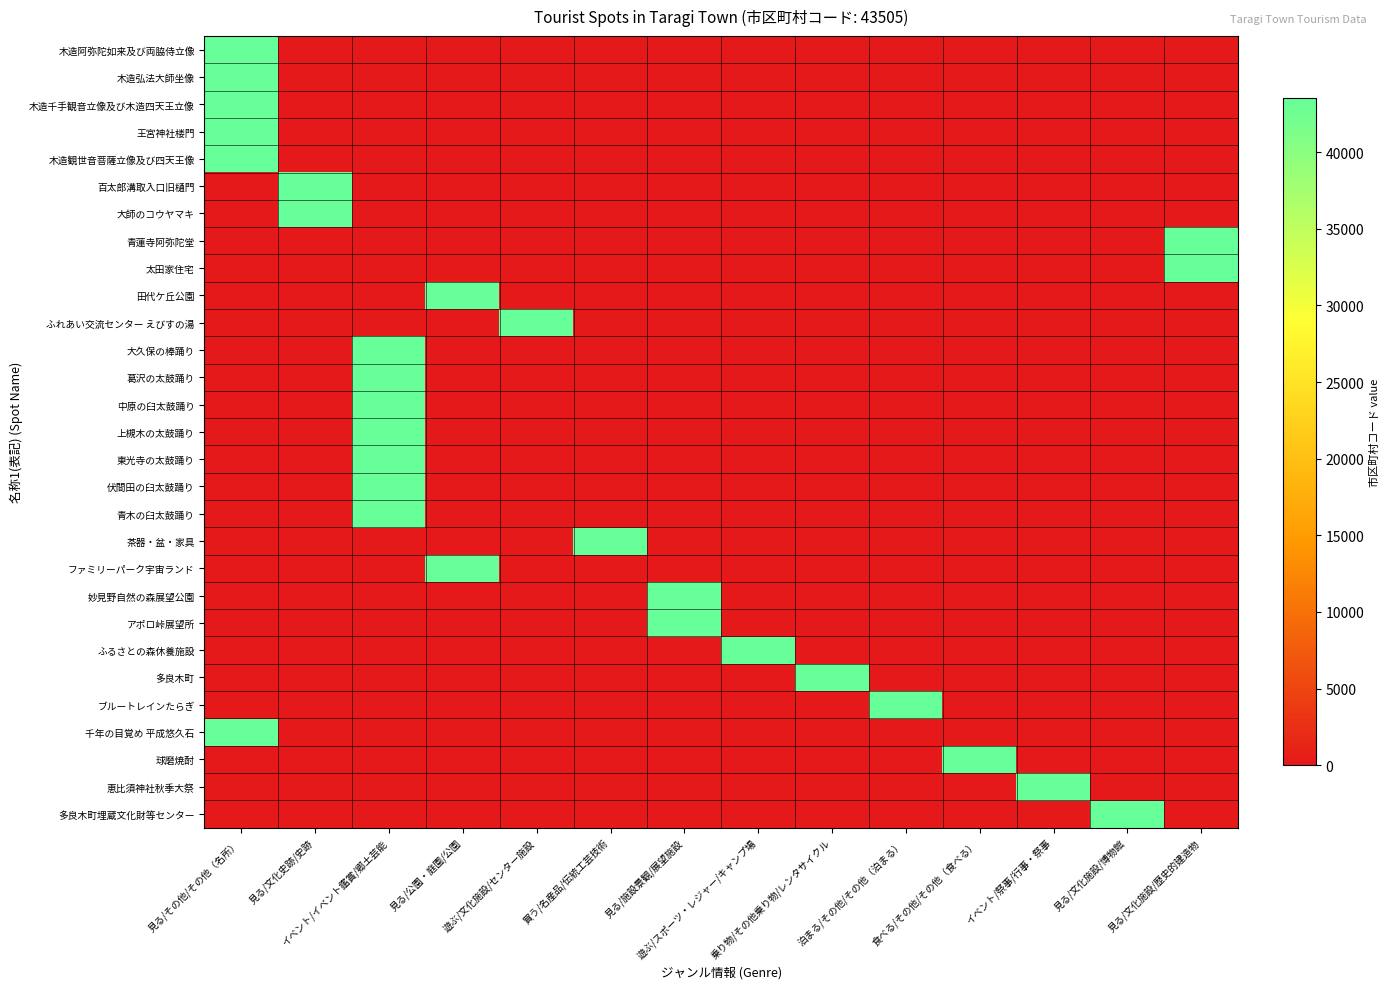

Reading right to left, transcribe all the data shown in this chart.

木造阿弥陀如来及び両脇侍立像: 見る/文化施設/歴史的建造物=0	見る/文化施設/博物館=0	イベント/祭事/行事・祭事=0	食べる/その他/その他（食べる）=0	泊まる/その他/その他（泊まる）=0	乗り物/その他乗り物/レンタサイクル=0	遊ぶ/スポーツ・レジャー/キャンプ場=0	見る/施設景観/展望施設=0	買う/名産品/伝統工芸技術=0	遊ぶ/文化施設/センター施設=0	見る/公園・庭園/公園=0	イベント/イベント鑑賞/郷土芸能=0	見る/文化史跡/史跡=0	見る/その他/その他（名所）=43505
木造弘法大師坐像: 見る/文化施設/歴史的建造物=0	見る/文化施設/博物館=0	イベント/祭事/行事・祭事=0	食べる/その他/その他（食べる）=0	泊まる/その他/その他（泊まる）=0	乗り物/その他乗り物/レンタサイクル=0	遊ぶ/スポーツ・レジャー/キャンプ場=0	見る/施設景観/展望施設=0	買う/名産品/伝統工芸技術=0	遊ぶ/文化施設/センター施設=0	見る/公園・庭園/公園=0	イベント/イベント鑑賞/郷土芸能=0	見る/文化史跡/史跡=0	見る/その他/その他（名所）=43505
木造千手観音立像及び木造四天王立像: 見る/文化施設/歴史的建造物=0	見る/文化施設/博物館=0	イベント/祭事/行事・祭事=0	食べる/その他/その他（食べる）=0	泊まる/その他/その他（泊まる）=0	乗り物/その他乗り物/レンタサイクル=0	遊ぶ/スポーツ・レジャー/キャンプ場=0	見る/施設景観/展望施設=0	買う/名産品/伝統工芸技術=0	遊ぶ/文化施設/センター施設=0	見る/公園・庭園/公園=0	イベント/イベント鑑賞/郷土芸能=0	見る/文化史跡/史跡=0	見る/その他/その他（名所）=43505
王宮神社楼門: 見る/文化施設/歴史的建造物=0	見る/文化施設/博物館=0	イベント/祭事/行事・祭事=0	食べる/その他/その他（食べる）=0	泊まる/その他/その他（泊まる）=0	乗り物/その他乗り物/レンタサイクル=0	遊ぶ/スポーツ・レジャー/キャンプ場=0	見る/施設景観/展望施設=0	買う/名産品/伝統工芸技術=0	遊ぶ/文化施設/センター施設=0	見る/公園・庭園/公園=0	イベント/イベント鑑賞/郷土芸能=0	見る/文化史跡/史跡=0	見る/その他/その他（名所）=43505
木造観世音菩薩立像及び四天王像: 見る/文化施設/歴史的建造物=0	見る/文化施設/博物館=0	イベント/祭事/行事・祭事=0	食べる/その他/その他（食べる）=0	泊まる/その他/その他（泊まる）=0	乗り物/その他乗り物/レンタサイクル=0	遊ぶ/スポーツ・レジャー/キャンプ場=0	見る/施設景観/展望施設=0	買う/名産品/伝統工芸技術=0	遊ぶ/文化施設/センター施設=0	見る/公園・庭園/公園=0	イベント/イベント鑑賞/郷土芸能=0	見る/文化史跡/史跡=0	見る/その他/その他（名所）=43505
百太郎溝取入口旧樋門: 見る/文化施設/歴史的建造物=0	見る/文化施設/博物館=0	イベント/祭事/行事・祭事=0	食べる/その他/その他（食べる）=0	泊まる/その他/その他（泊まる）=0	乗り物/その他乗り物/レンタサイクル=0	遊ぶ/スポーツ・レジャー/キャンプ場=0	見る/施設景観/展望施設=0	買う/名産品/伝統工芸技術=0	遊ぶ/文化施設/センター施設=0	見る/公園・庭園/公園=0	イベント/イベント鑑賞/郷土芸能=0	見る/文化史跡/史跡=43505	見る/その他/その他（名所）=0
大師のコウヤマキ: 見る/文化施設/歴史的建造物=0	見る/文化施設/博物館=0	イベント/祭事/行事・祭事=0	食べる/その他/その他（食べる）=0	泊まる/その他/その他（泊まる）=0	乗り物/その他乗り物/レンタサイクル=0	遊ぶ/スポーツ・レジャー/キャンプ場=0	見る/施設景観/展望施設=0	買う/名産品/伝統工芸技術=0	遊ぶ/文化施設/センター施設=0	見る/公園・庭園/公園=0	イベント/イベント鑑賞/郷土芸能=0	見る/文化史跡/史跡=43505	見る/その他/その他（名所）=0
青蓮寺阿弥陀堂: 見る/文化施設/歴史的建造物=43505	見る/文化施設/博物館=0	イベント/祭事/行事・祭事=0	食べる/その他/その他（食べる）=0	泊まる/その他/その他（泊まる）=0	乗り物/その他乗り物/レンタサイクル=0	遊ぶ/スポーツ・レジャー/キャンプ場=0	見る/施設景観/展望施設=0	買う/名産品/伝統工芸技術=0	遊ぶ/文化施設/センター施設=0	見る/公園・庭園/公園=0	イベント/イベント鑑賞/郷土芸能=0	見る/文化史跡/史跡=0	見る/その他/その他（名所）=0
太田家住宅: 見る/文化施設/歴史的建造物=43505	見る/文化施設/博物館=0	イベント/祭事/行事・祭事=0	食べる/その他/その他（食べる）=0	泊まる/その他/その他（泊まる）=0	乗り物/その他乗り物/レンタサイクル=0	遊ぶ/スポーツ・レジャー/キャンプ場=0	見る/施設景観/展望施設=0	買う/名産品/伝統工芸技術=0	遊ぶ/文化施設/センター施設=0	見る/公園・庭園/公園=0	イベント/イベント鑑賞/郷土芸能=0	見る/文化史跡/史跡=0	見る/その他/その他（名所）=0
田代ケ丘公園: 見る/文化施設/歴史的建造物=0	見る/文化施設/博物館=0	イベント/祭事/行事・祭事=0	食べる/その他/その他（食べる）=0	泊まる/その他/その他（泊まる）=0	乗り物/その他乗り物/レンタサイクル=0	遊ぶ/スポーツ・レジャー/キャンプ場=0	見る/施設景観/展望施設=0	買う/名産品/伝統工芸技術=0	遊ぶ/文化施設/センター施設=0	見る/公園・庭園/公園=43505	イベント/イベント鑑賞/郷土芸能=0	見る/文化史跡/史跡=0	見る/その他/その他（名所）=0
ふれあい交流センター えびすの湯: 見る/文化施設/歴史的建造物=0	見る/文化施設/博物館=0	イベント/祭事/行事・祭事=0	食べる/その他/その他（食べる）=0	泊まる/その他/その他（泊まる）=0	乗り物/その他乗り物/レンタサイクル=0	遊ぶ/スポーツ・レジャー/キャンプ場=0	見る/施設景観/展望施設=0	買う/名産品/伝統工芸技術=0	遊ぶ/文化施設/センター施設=43505	見る/公園・庭園/公園=0	イベント/イベント鑑賞/郷土芸能=0	見る/文化史跡/史跡=0	見る/その他/その他（名所）=0
大久保の棒踊り: 見る/文化施設/歴史的建造物=0	見る/文化施設/博物館=0	イベント/祭事/行事・祭事=0	食べる/その他/その他（食べる）=0	泊まる/その他/その他（泊まる）=0	乗り物/その他乗り物/レンタサイクル=0	遊ぶ/スポーツ・レジャー/キャンプ場=0	見る/施設景観/展望施設=0	買う/名産品/伝統工芸技術=0	遊ぶ/文化施設/センター施設=0	見る/公園・庭園/公園=0	イベント/イベント鑑賞/郷土芸能=43505	見る/文化史跡/史跡=0	見る/その他/その他（名所）=0
葛沢の太鼓踊り: 見る/文化施設/歴史的建造物=0	見る/文化施設/博物館=0	イベント/祭事/行事・祭事=0	食べる/その他/その他（食べる）=0	泊まる/その他/その他（泊まる）=0	乗り物/その他乗り物/レンタサイクル=0	遊ぶ/スポーツ・レジャー/キャンプ場=0	見る/施設景観/展望施設=0	買う/名産品/伝統工芸技術=0	遊ぶ/文化施設/センター施設=0	見る/公園・庭園/公園=0	イベント/イベント鑑賞/郷土芸能=43505	見る/文化史跡/史跡=0	見る/その他/その他（名所）=0
中原の臼太鼓踊り: 見る/文化施設/歴史的建造物=0	見る/文化施設/博物館=0	イベント/祭事/行事・祭事=0	食べる/その他/その他（食べる）=0	泊まる/その他/その他（泊まる）=0	乗り物/その他乗り物/レンタサイクル=0	遊ぶ/スポーツ・レジャー/キャンプ場=0	見る/施設景観/展望施設=0	買う/名産品/伝統工芸技術=0	遊ぶ/文化施設/センター施設=0	見る/公園・庭園/公園=0	イベント/イベント鑑賞/郷土芸能=43505	見る/文化史跡/史跡=0	見る/その他/その他（名所）=0
上槻木の太鼓踊り: 見る/文化施設/歴史的建造物=0	見る/文化施設/博物館=0	イベント/祭事/行事・祭事=0	食べる/その他/その他（食べる）=0	泊まる/その他/その他（泊まる）=0	乗り物/その他乗り物/レンタサイクル=0	遊ぶ/スポーツ・レジャー/キャンプ場=0	見る/施設景観/展望施設=0	買う/名産品/伝統工芸技術=0	遊ぶ/文化施設/センター施設=0	見る/公園・庭園/公園=0	イベント/イベント鑑賞/郷土芸能=43505	見る/文化史跡/史跡=0	見る/その他/その他（名所）=0
東光寺の太鼓踊り: 見る/文化施設/歴史的建造物=0	見る/文化施設/博物館=0	イベント/祭事/行事・祭事=0	食べる/その他/その他（食べる）=0	泊まる/その他/その他（泊まる）=0	乗り物/その他乗り物/レンタサイクル=0	遊ぶ/スポーツ・レジャー/キャンプ場=0	見る/施設景観/展望施設=0	買う/名産品/伝統工芸技術=0	遊ぶ/文化施設/センター施設=0	見る/公園・庭園/公園=0	イベント/イベント鑑賞/郷土芸能=43505	見る/文化史跡/史跡=0	見る/その他/その他（名所）=0
伏間田の臼太鼓踊り: 見る/文化施設/歴史的建造物=0	見る/文化施設/博物館=0	イベント/祭事/行事・祭事=0	食べる/その他/その他（食べる）=0	泊まる/その他/その他（泊まる）=0	乗り物/その他乗り物/レンタサイクル=0	遊ぶ/スポーツ・レジャー/キャンプ場=0	見る/施設景観/展望施設=0	買う/名産品/伝統工芸技術=0	遊ぶ/文化施設/センター施設=0	見る/公園・庭園/公園=0	イベント/イベント鑑賞/郷土芸能=43505	見る/文化史跡/史跡=0	見る/その他/その他（名所）=0
青木の臼太鼓踊り: 見る/文化施設/歴史的建造物=0	見る/文化施設/博物館=0	イベント/祭事/行事・祭事=0	食べる/その他/その他（食べる）=0	泊まる/その他/その他（泊まる）=0	乗り物/その他乗り物/レンタサイクル=0	遊ぶ/スポーツ・レジャー/キャンプ場=0	見る/施設景観/展望施設=0	買う/名産品/伝統工芸技術=0	遊ぶ/文化施設/センター施設=0	見る/公園・庭園/公園=0	イベント/イベント鑑賞/郷土芸能=43505	見る/文化史跡/史跡=0	見る/その他/その他（名所）=0
茶器・盆・家具: 見る/文化施設/歴史的建造物=0	見る/文化施設/博物館=0	イベント/祭事/行事・祭事=0	食べる/その他/その他（食べる）=0	泊まる/その他/その他（泊まる）=0	乗り物/その他乗り物/レンタサイクル=0	遊ぶ/スポーツ・レジャー/キャンプ場=0	見る/施設景観/展望施設=0	買う/名産品/伝統工芸技術=43505	遊ぶ/文化施設/センター施設=0	見る/公園・庭園/公園=0	イベント/イベント鑑賞/郷土芸能=0	見る/文化史跡/史跡=0	見る/その他/その他（名所）=0
ファミリーパーク宇宙ランド: 見る/文化施設/歴史的建造物=0	見る/文化施設/博物館=0	イベント/祭事/行事・祭事=0	食べる/その他/その他（食べる）=0	泊まる/その他/その他（泊まる）=0	乗り物/その他乗り物/レンタサイクル=0	遊ぶ/スポーツ・レジャー/キャンプ場=0	見る/施設景観/展望施設=0	買う/名産品/伝統工芸技術=0	遊ぶ/文化施設/センター施設=0	見る/公園・庭園/公園=43505	イベント/イベント鑑賞/郷土芸能=0	見る/文化史跡/史跡=0	見る/その他/その他（名所）=0
妙見野自然の森展望公園: 見る/文化施設/歴史的建造物=0	見る/文化施設/博物館=0	イベント/祭事/行事・祭事=0	食べる/その他/その他（食べる）=0	泊まる/その他/その他（泊まる）=0	乗り物/その他乗り物/レンタサイクル=0	遊ぶ/スポーツ・レジャー/キャンプ場=0	見る/施設景観/展望施設=43505	買う/名産品/伝統工芸技術=0	遊ぶ/文化施設/センター施設=0	見る/公園・庭園/公園=0	イベント/イベント鑑賞/郷土芸能=0	見る/文化史跡/史跡=0	見る/その他/その他（名所）=0
アポロ峠展望所: 見る/文化施設/歴史的建造物=0	見る/文化施設/博物館=0	イベント/祭事/行事・祭事=0	食べる/その他/その他（食べる）=0	泊まる/その他/その他（泊まる）=0	乗り物/その他乗り物/レンタサイクル=0	遊ぶ/スポーツ・レジャー/キャンプ場=0	見る/施設景観/展望施設=43505	買う/名産品/伝統工芸技術=0	遊ぶ/文化施設/センター施設=0	見る/公園・庭園/公園=0	イベント/イベント鑑賞/郷土芸能=0	見る/文化史跡/史跡=0	見る/その他/その他（名所）=0
ふるさとの森休養施設: 見る/文化施設/歴史的建造物=0	見る/文化施設/博物館=0	イベント/祭事/行事・祭事=0	食べる/その他/その他（食べる）=0	泊まる/その他/その他（泊まる）=0	乗り物/その他乗り物/レンタサイクル=0	遊ぶ/スポーツ・レジャー/キャンプ場=43505	見る/施設景観/展望施設=0	買う/名産品/伝統工芸技術=0	遊ぶ/文化施設/センター施設=0	見る/公園・庭園/公園=0	イベント/イベント鑑賞/郷土芸能=0	見る/文化史跡/史跡=0	見る/その他/その他（名所）=0
多良木町: 見る/文化施設/歴史的建造物=0	見る/文化施設/博物館=0	イベント/祭事/行事・祭事=0	食べる/その他/その他（食べる）=0	泊まる/その他/その他（泊まる）=0	乗り物/その他乗り物/レンタサイクル=43505	遊ぶ/スポーツ・レジャー/キャンプ場=0	見る/施設景観/展望施設=0	買う/名産品/伝統工芸技術=0	遊ぶ/文化施設/センター施設=0	見る/公園・庭園/公園=0	イベント/イベント鑑賞/郷土芸能=0	見る/文化史跡/史跡=0	見る/その他/その他（名所）=0
ブルートレインたらぎ: 見る/文化施設/歴史的建造物=0	見る/文化施設/博物館=0	イベント/祭事/行事・祭事=0	食べる/その他/その他（食べる）=0	泊まる/その他/その他（泊まる）=43505	乗り物/その他乗り物/レンタサイクル=0	遊ぶ/スポーツ・レジャー/キャンプ場=0	見る/施設景観/展望施設=0	買う/名産品/伝統工芸技術=0	遊ぶ/文化施設/センター施設=0	見る/公園・庭園/公園=0	イベント/イベント鑑賞/郷土芸能=0	見る/文化史跡/史跡=0	見る/その他/その他（名所）=0
千年の目覚め 平成悠久石: 見る/文化施設/歴史的建造物=0	見る/文化施設/博物館=0	イベント/祭事/行事・祭事=0	食べる/その他/その他（食べる）=0	泊まる/その他/その他（泊まる）=0	乗り物/その他乗り物/レンタサイクル=0	遊ぶ/スポーツ・レジャー/キャンプ場=0	見る/施設景観/展望施設=0	買う/名産品/伝統工芸技術=0	遊ぶ/文化施設/センター施設=0	見る/公園・庭園/公園=0	イベント/イベント鑑賞/郷土芸能=0	見る/文化史跡/史跡=0	見る/その他/その他（名所）=43505
球磨焼酎: 見る/文化施設/歴史的建造物=0	見る/文化施設/博物館=0	イベント/祭事/行事・祭事=0	食べる/その他/その他（食べる）=43505	泊まる/その他/その他（泊まる）=0	乗り物/その他乗り物/レンタサイクル=0	遊ぶ/スポーツ・レジャー/キャンプ場=0	見る/施設景観/展望施設=0	買う/名産品/伝統工芸技術=0	遊ぶ/文化施設/センター施設=0	見る/公園・庭園/公園=0	イベント/イベント鑑賞/郷土芸能=0	見る/文化史跡/史跡=0	見る/その他/その他（名所）=0
恵比須神社秋季大祭: 見る/文化施設/歴史的建造物=0	見る/文化施設/博物館=0	イベント/祭事/行事・祭事=43505	食べる/その他/その他（食べる）=0	泊まる/その他/その他（泊まる）=0	乗り物/その他乗り物/レンタサイクル=0	遊ぶ/スポーツ・レジャー/キャンプ場=0	見る/施設景観/展望施設=0	買う/名産品/伝統工芸技術=0	遊ぶ/文化施設/センター施設=0	見る/公園・庭園/公園=0	イベント/イベント鑑賞/郷土芸能=0	見る/文化史跡/史跡=0	見る/その他/その他（名所）=0
多良木町埋蔵文化財等センター: 見る/文化施設/歴史的建造物=0	見る/文化施設/博物館=43505	イベント/祭事/行事・祭事=0	食べる/その他/その他（食べる）=0	泊まる/その他/その他（泊まる）=0	乗り物/その他乗り物/レンタサイクル=0	遊ぶ/スポーツ・レジャー/キャンプ場=0	見る/施設景観/展望施設=0	買う/名産品/伝統工芸技術=0	遊ぶ/文化施設/センター施設=0	見る/公園・庭園/公園=0	イベント/イベント鑑賞/郷土芸能=0	見る/文化史跡/史跡=0	見る/その他/その他（名所）=0